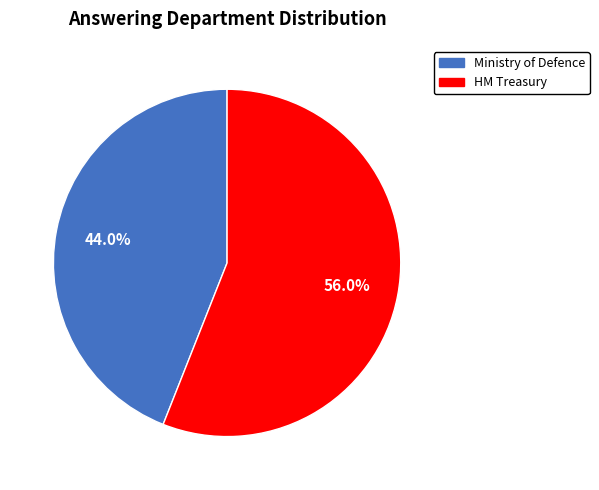

Which category has the biggest portion of the pie?

HM Treasury